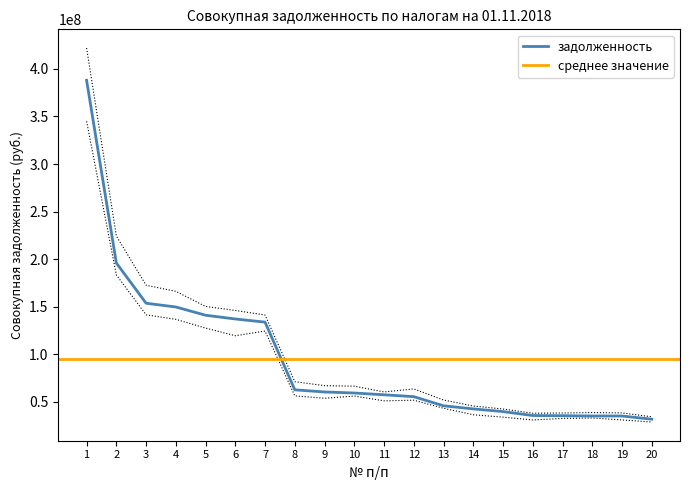

Reading left to right, transcribe all the data shown in this chart.

1=387982851.8	2=195956134.3	3=153631235.2	4=149703001.3	5=141011264.9	6=137084604.4	7=133756083.1	8=62599422.6	9=60351630.9	10=59276913.8	11=57397826.0	12=55421100.2	13=45810936.6	14=42553851.5	15=39734378.4	16=35592839.6	17=35395150.3	18=35090298.4	19=35089649.0	20=31745989.6